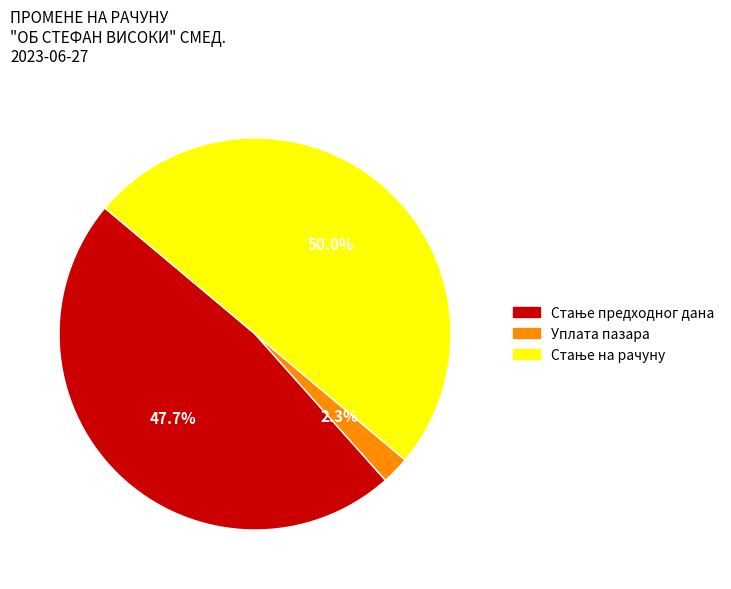

What portion of the pie excludes Уплата пазара?

97.7%